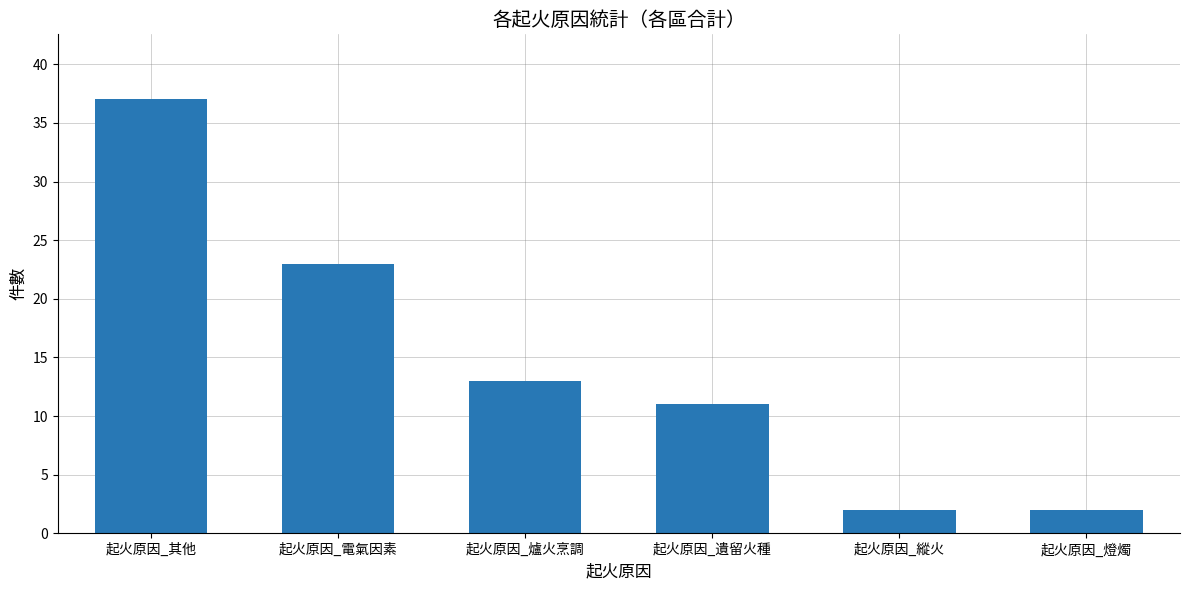

The chart shows a value of 37 at 起火原因_其他. True or false?

True